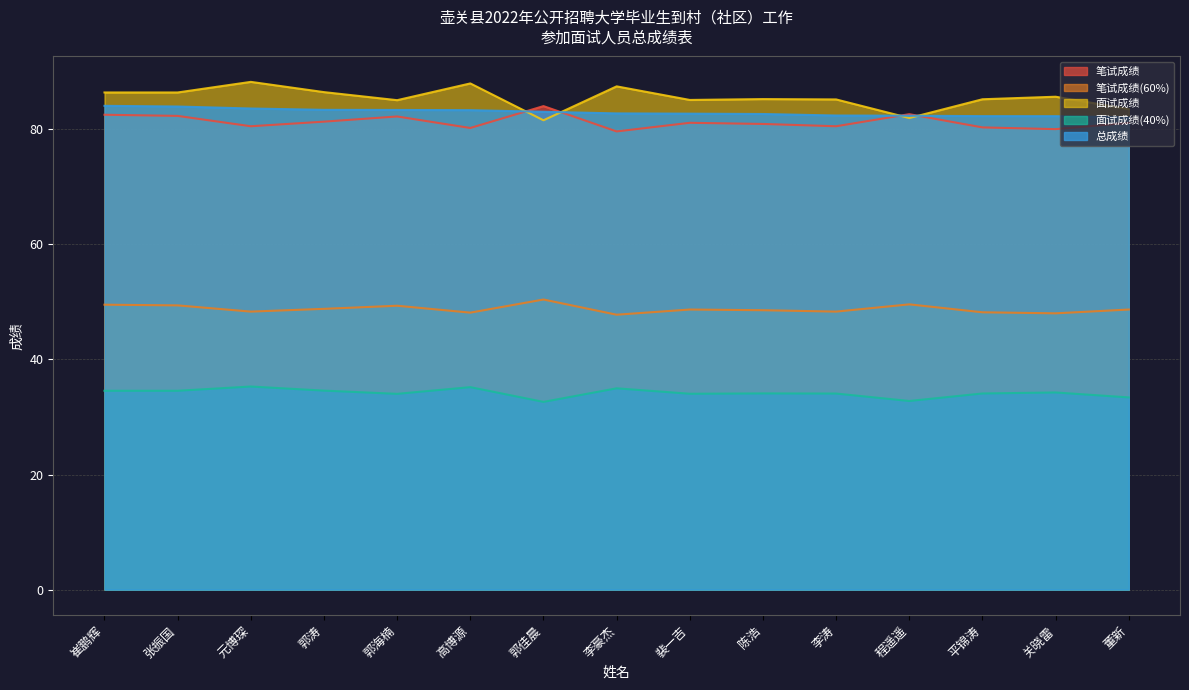

How many intersections are there between 笔试成绩 and 总成绩?

4